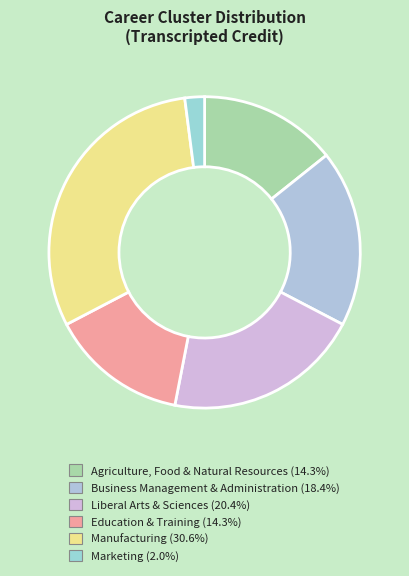

Which has a higher value, Liberal Arts & Sciences or Agriculture, Food & Natural Resources?

Liberal Arts & Sciences